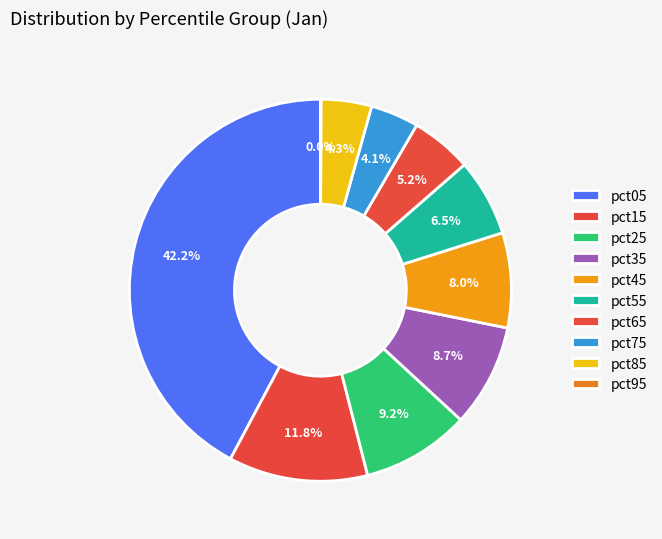

Does pct85 represent more than half of the total?

No